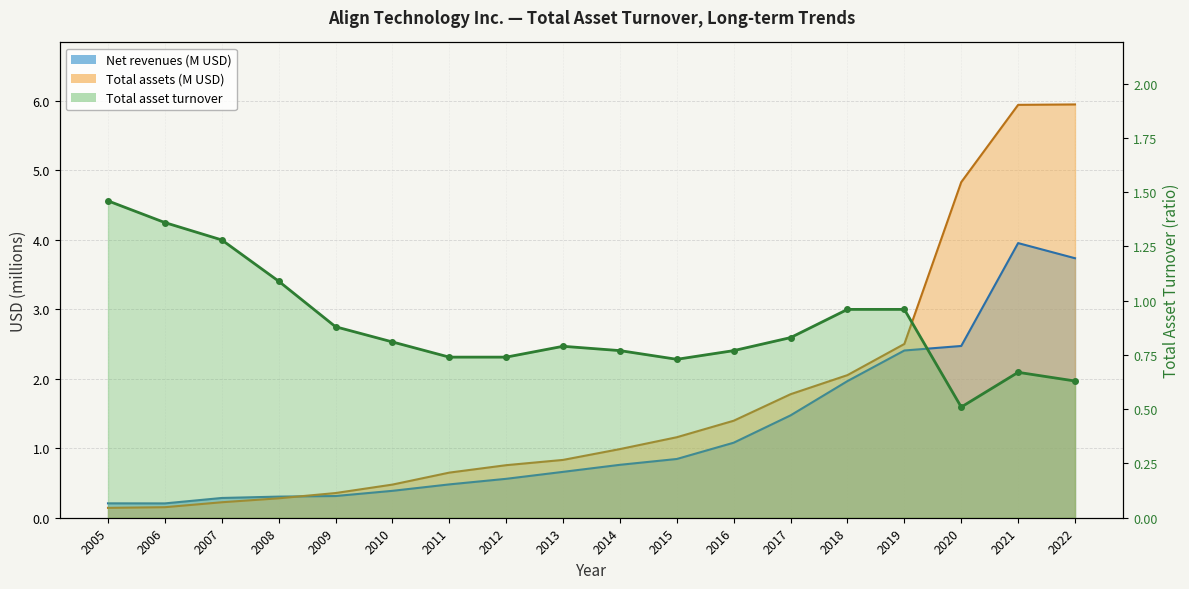

What is the total value across all series at 2017?

4.1